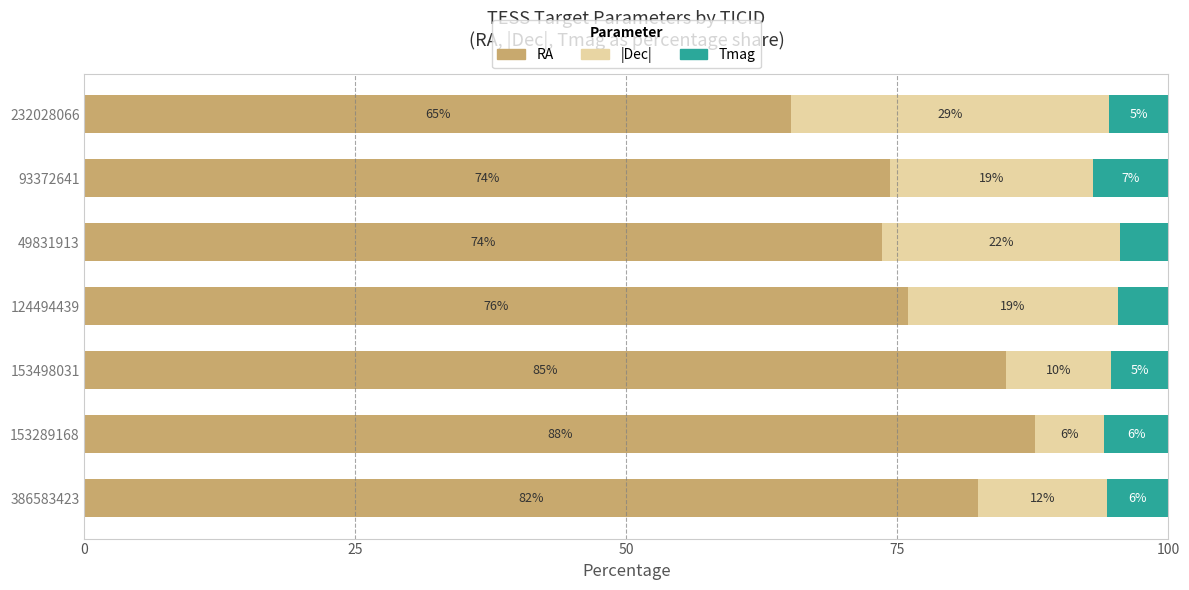

What are all the series names shown in the legend?

RA, |Dec|, Tmag